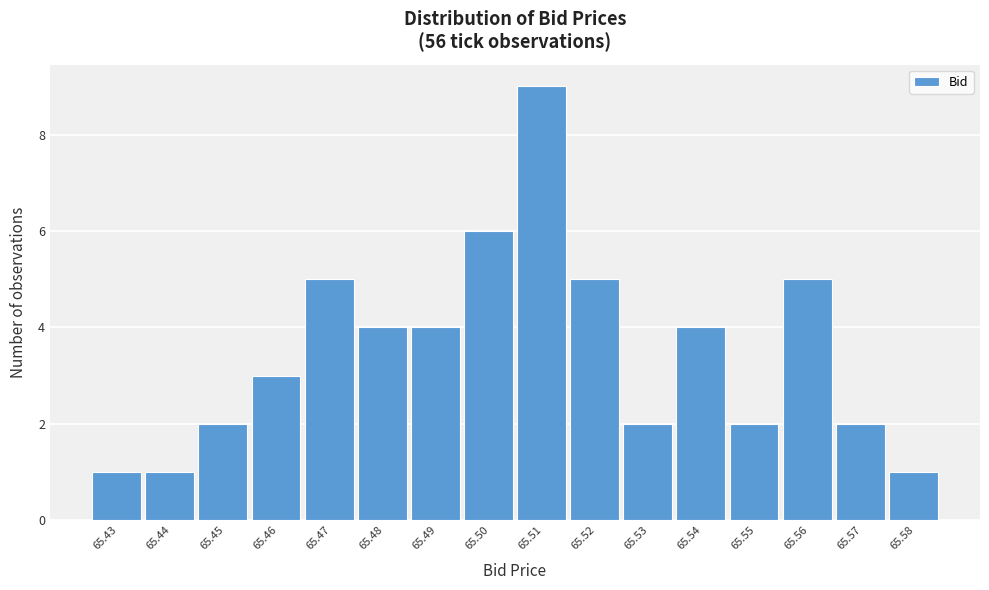

What is the height of the bar covering 65.535 to 65.545 on the x-axis? The values are not printed on the chart, so give them approximately, as read against the axis.

4